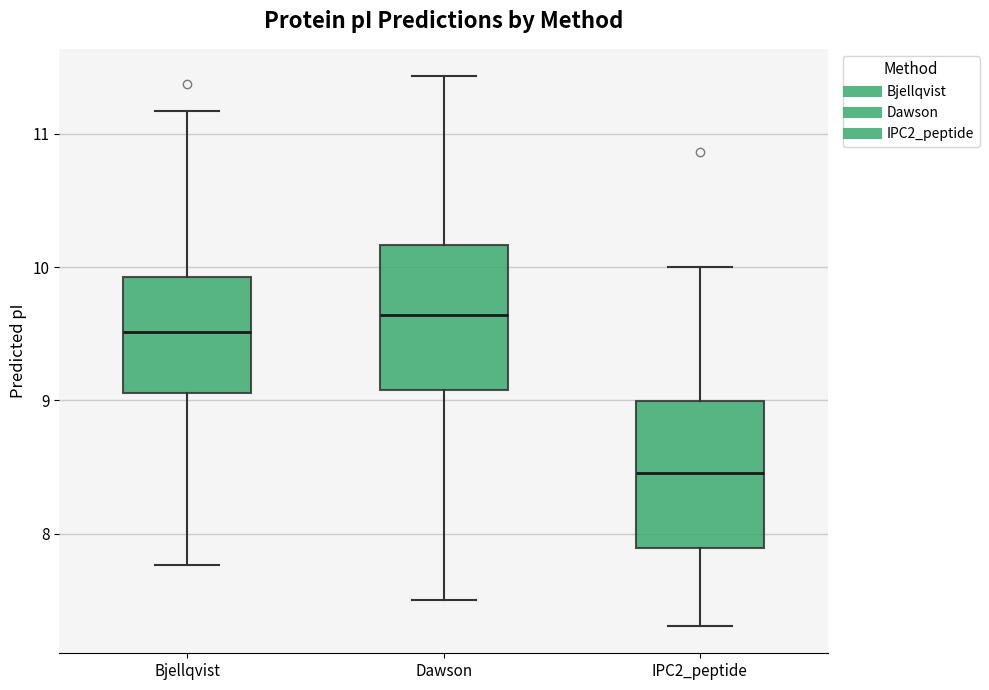

Where is the lower edge of the box for IPC2_peptide on the y-axis? The values are not printed on the chart, so give them approximately, as read against the axis.

7.9